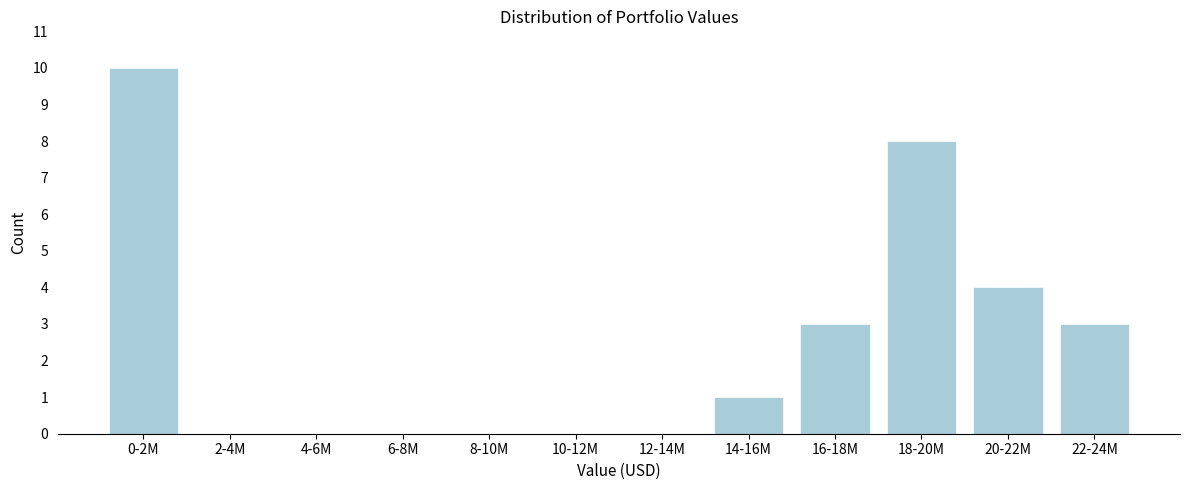

Reading right to left, list all the values displayed in this chart.

22-24M=3	20-22M=4	18-20M=8	16-18M=3	14-16M=1	12-14M=0	10-12M=0	8-10M=0	6-8M=0	4-6M=0	2-4M=0	0-2M=10